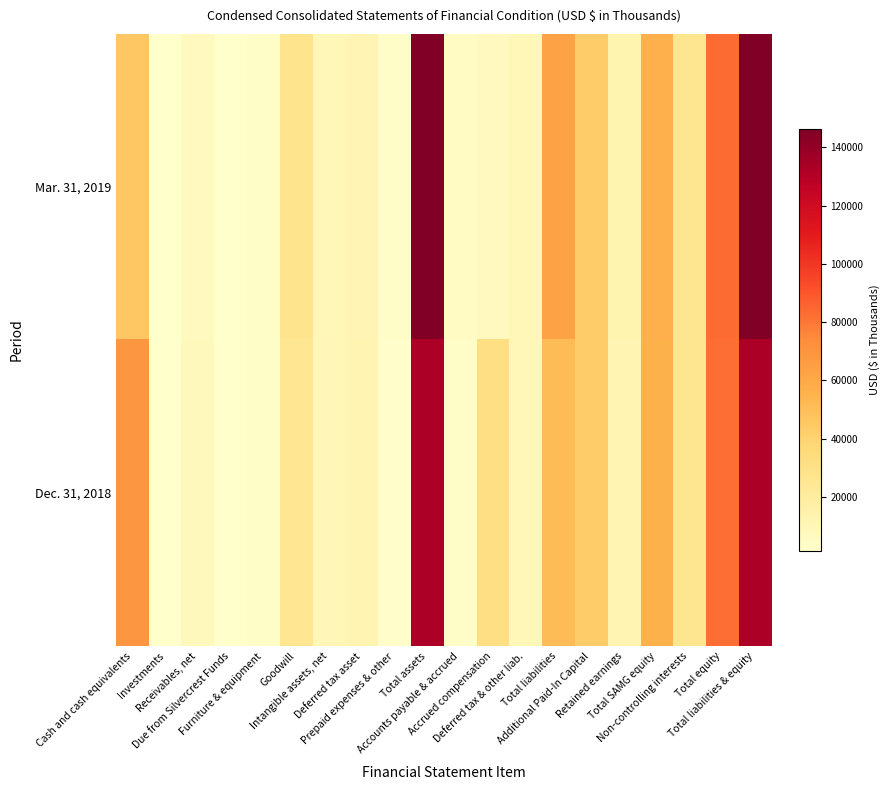

At which category does the chart reach its peak across all series?

Total assets